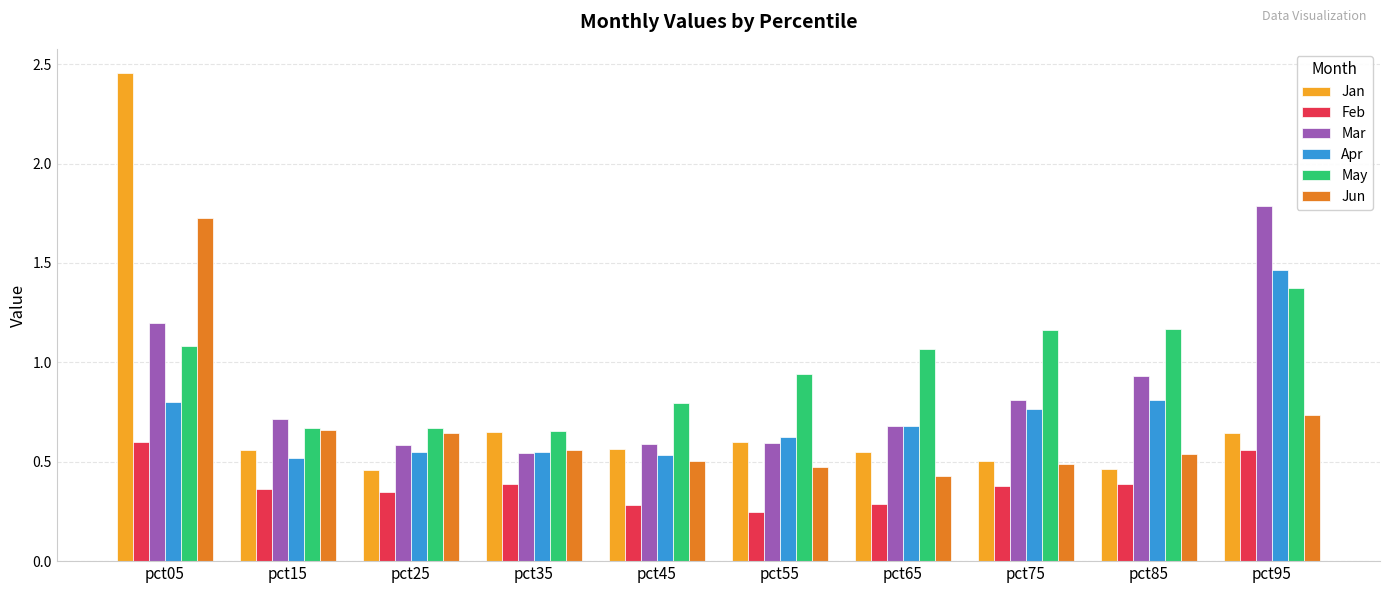

How many Jan values are between 0 and 1?

9